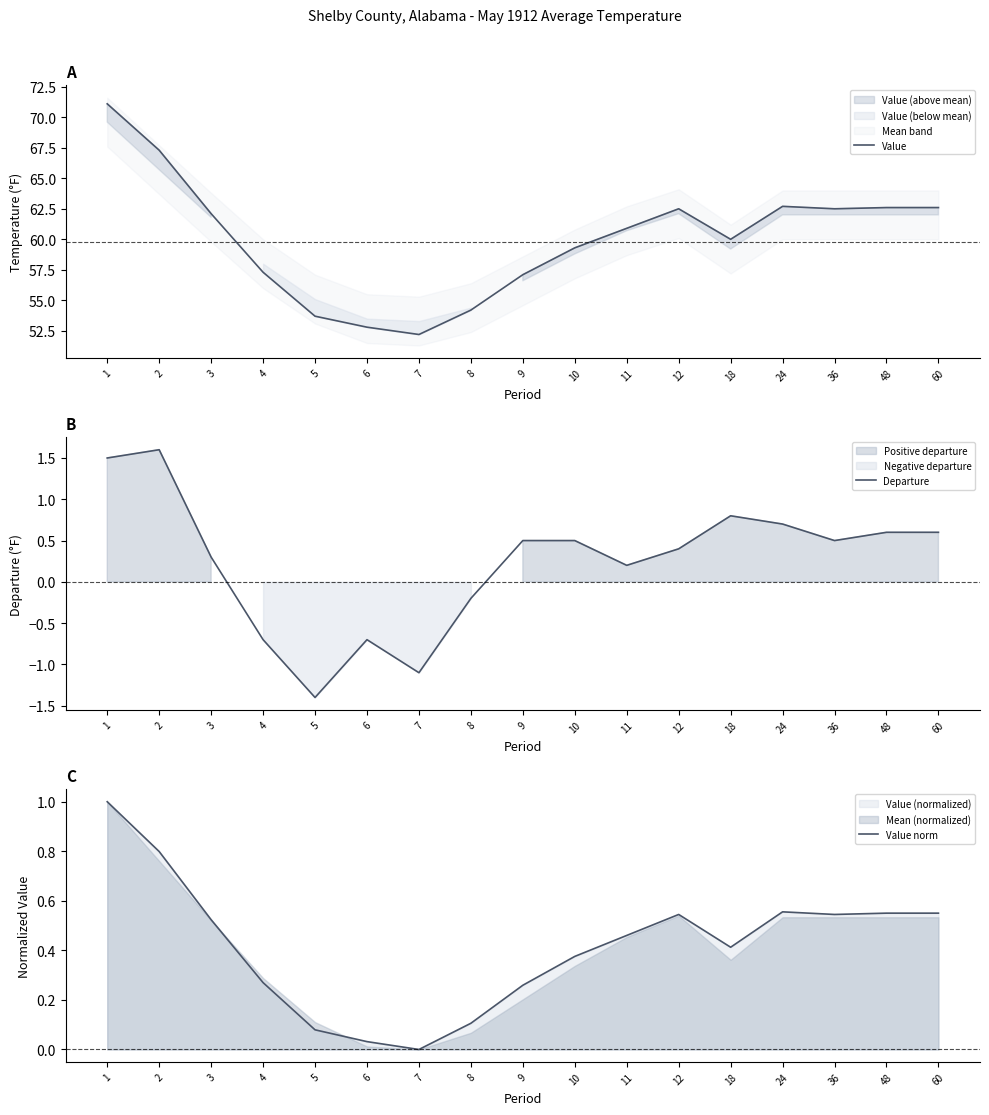

What value does the Departure series have at 3?

0.3